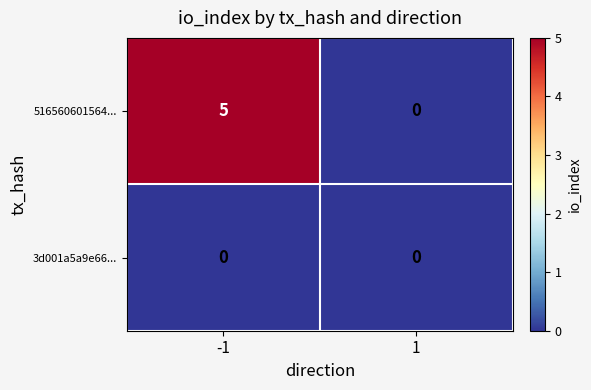

Between -1 and 1, which series saw the biggest shift?

516560601564...